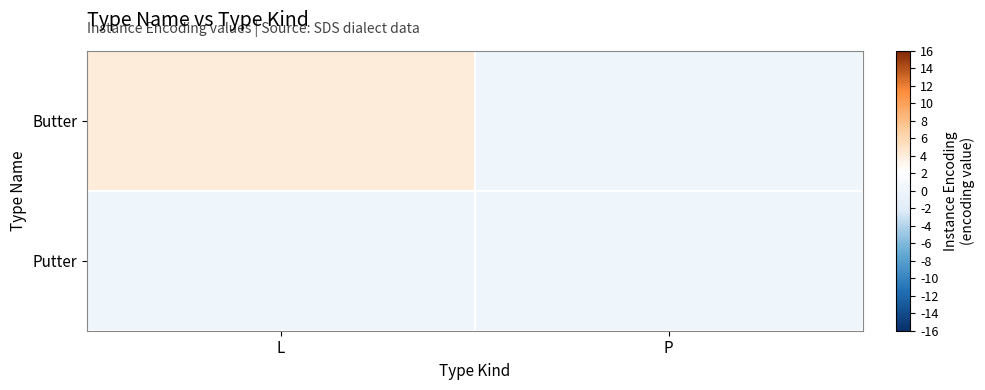

Rank the series by their average value, from lowest to highest.

Putter, Butter